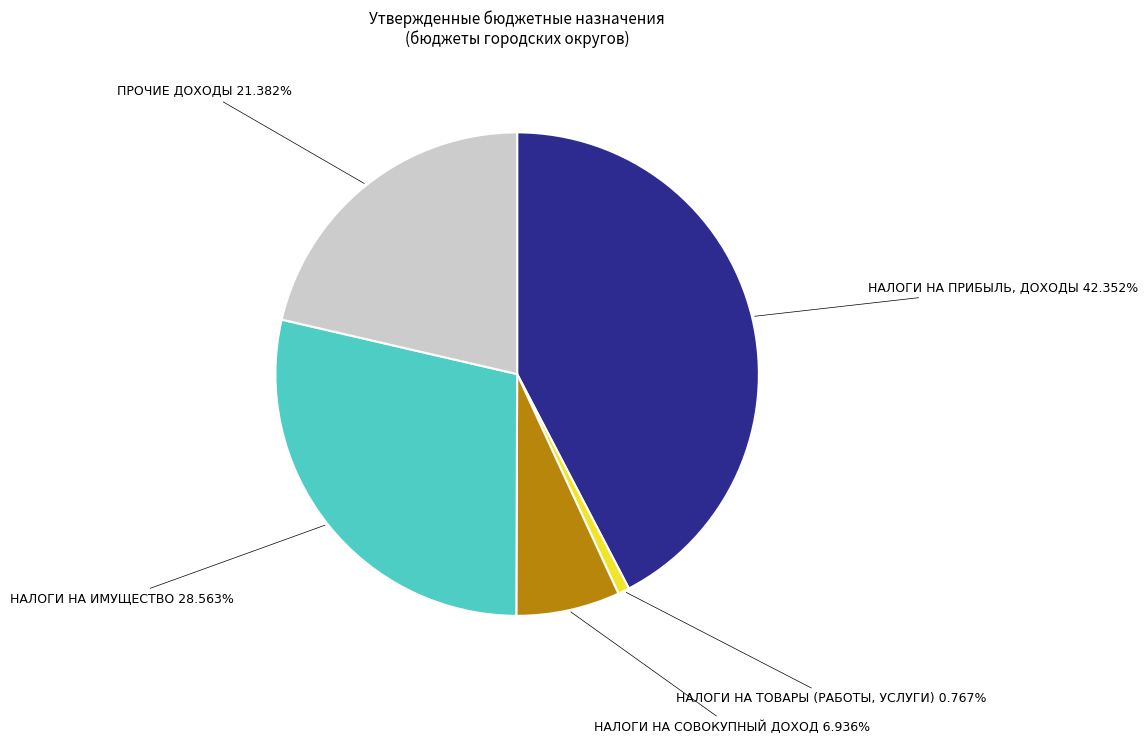

Is there a majority slice in this chart?

No